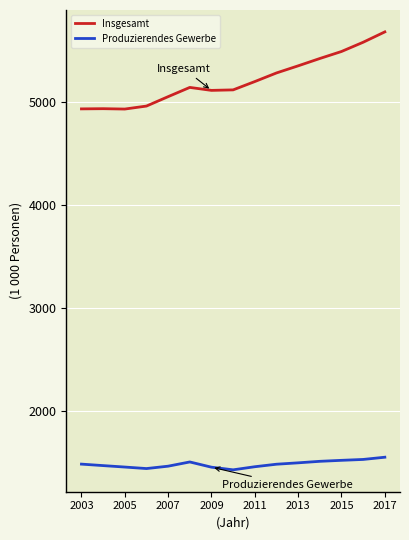

Which series has the widest spread of values?

Insgesamt